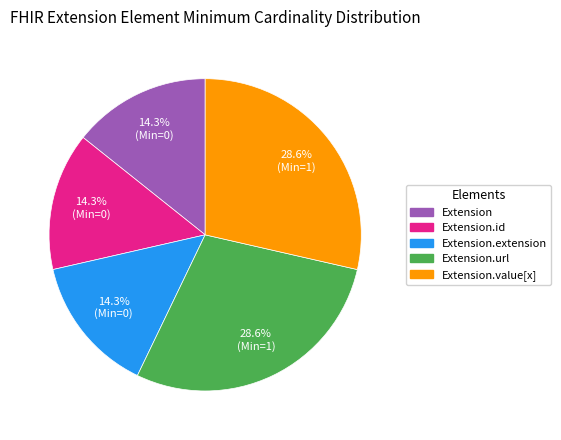

How many segments does this pie chart have?

5